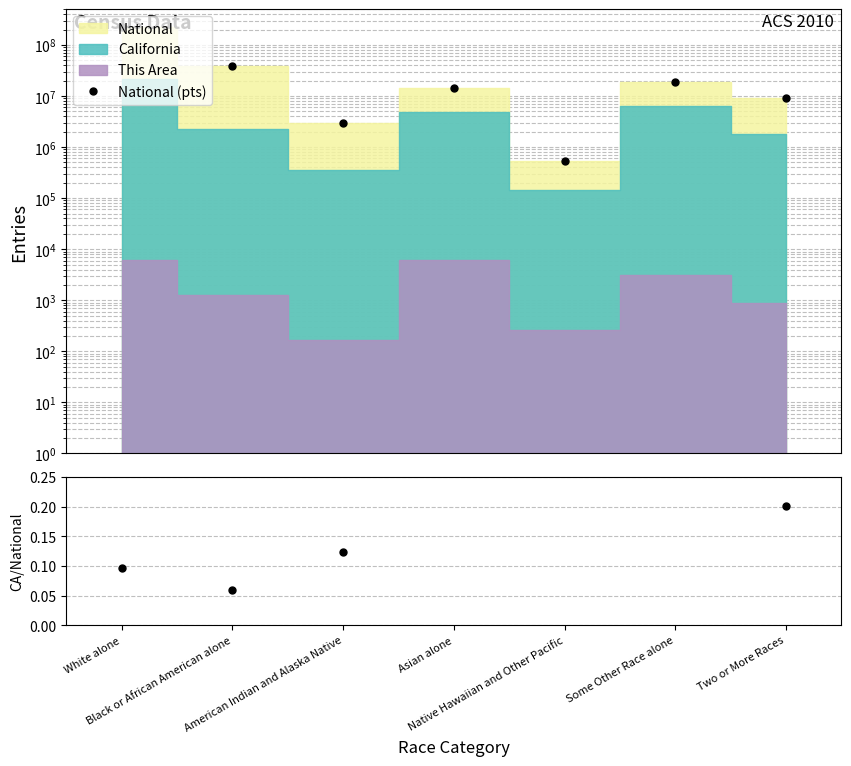

Is the value of CA/National at Some Other Race alone greater than the value of National (pts) at Native Hawaiian and Other Pacific?

No